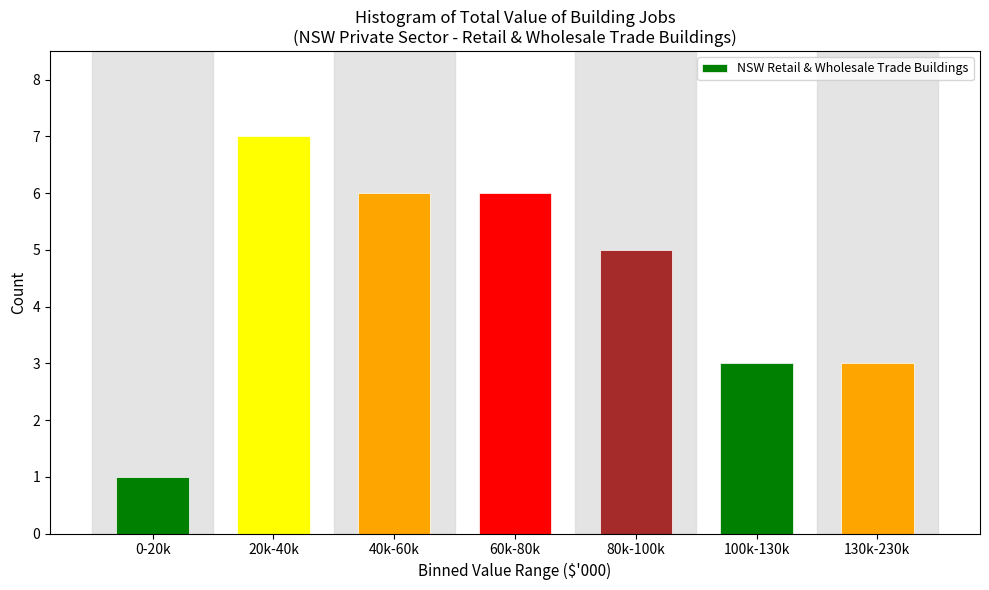

Reading left to right, what are all the values shown in this chart?

0-20k=1	20k-40k=7	40k-60k=6	60k-80k=6	80k-100k=5	100k-130k=3	130k-230k=3